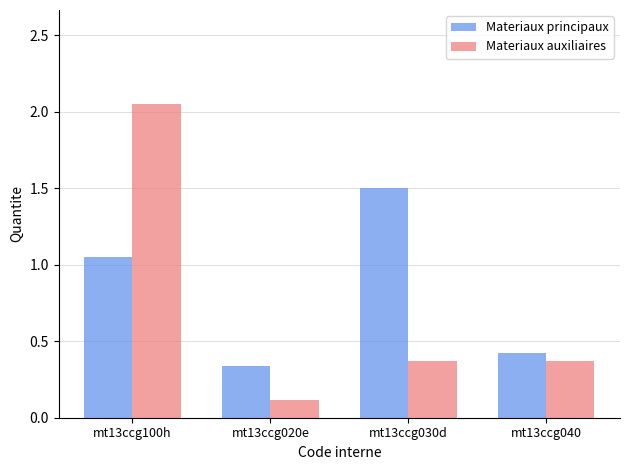

At which category is the sum across all series the highest?

mt13ccg100h